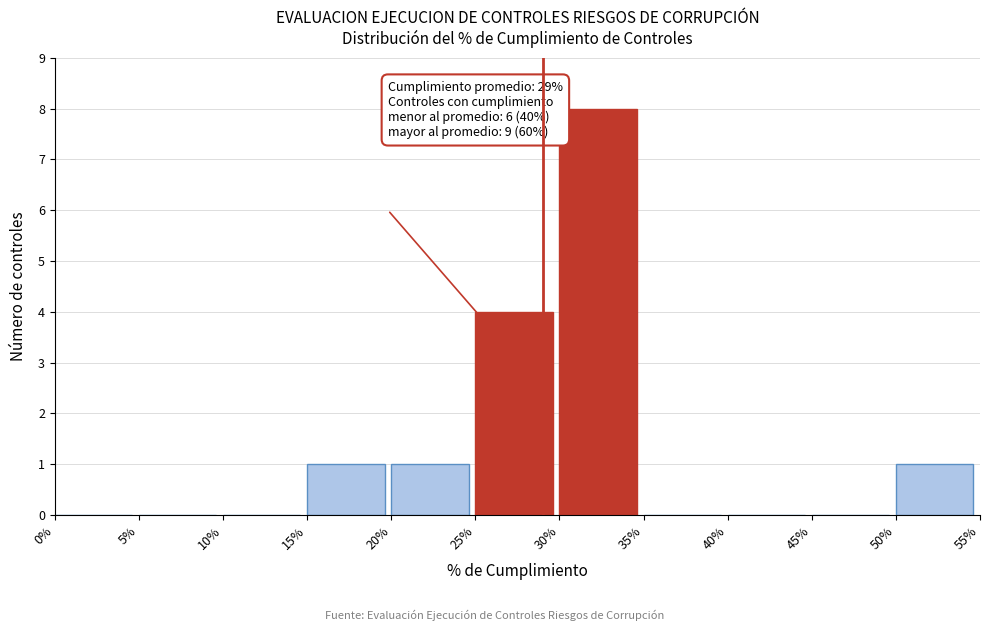

Reading left to right, what are all the values shown in this chart?

0%=0	5%=0	10%=0	15%=1	20%=1	25%=4	30%=8	35%=0	40%=0	45%=0	50%=1